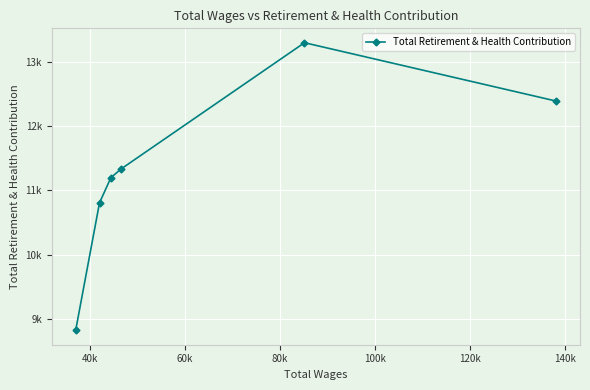

How many lines are shown in the chart?

1